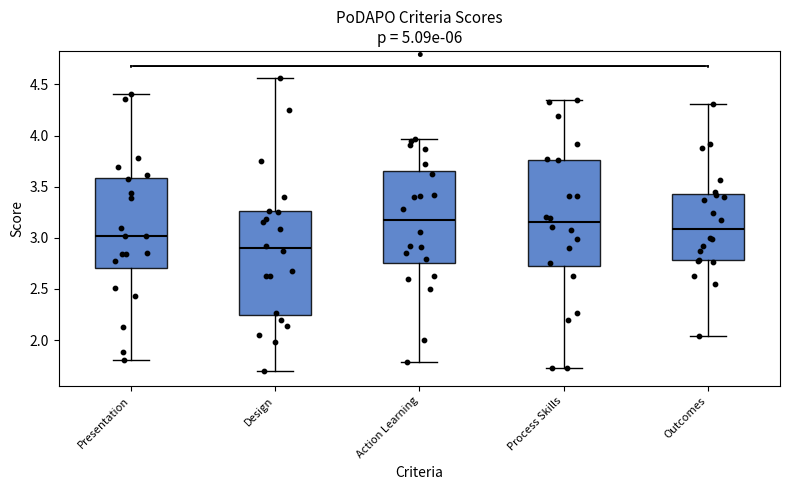

Reading left to right, transcribe this box plot: for each box, give where its median line is, the range the box spans, and where its two whiskers end, as read against the y-axis. The values are not printed on the chart, so give them approximately, as read against the axis.

Presentation: median 3.00, box 2.70 to 3.60, whiskers 1.80 to 4.40
Design: median 2.90, box 2.25 to 3.25, whiskers 1.70 to 4.55
Action Learning: median 3.15, box 2.75 to 3.65, whiskers 1.80 to 3.95
Process Skills: median 3.15, box 2.70 to 3.75, whiskers 1.75 to 4.35
Outcomes: median 3.10, box 2.80 to 3.45, whiskers 2.05 to 4.30